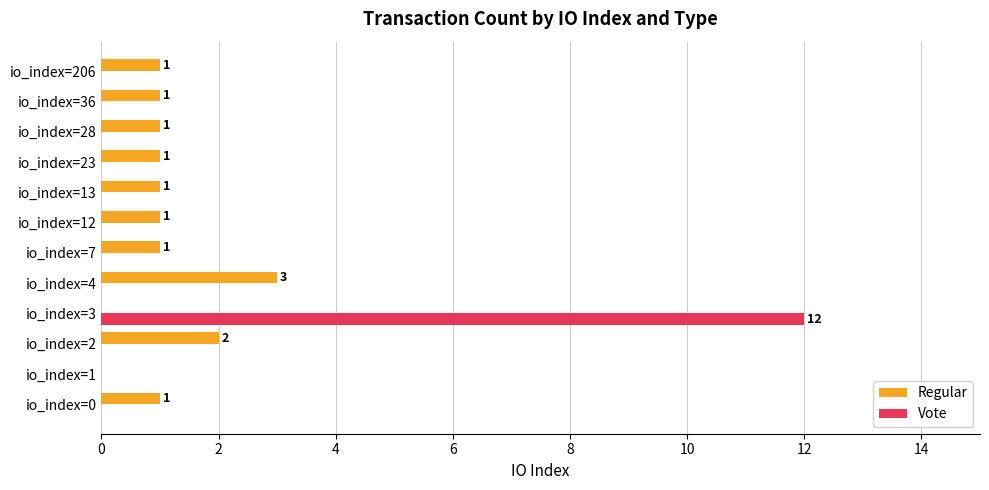

Which category has the highest value in the Regular series?

io_index=4